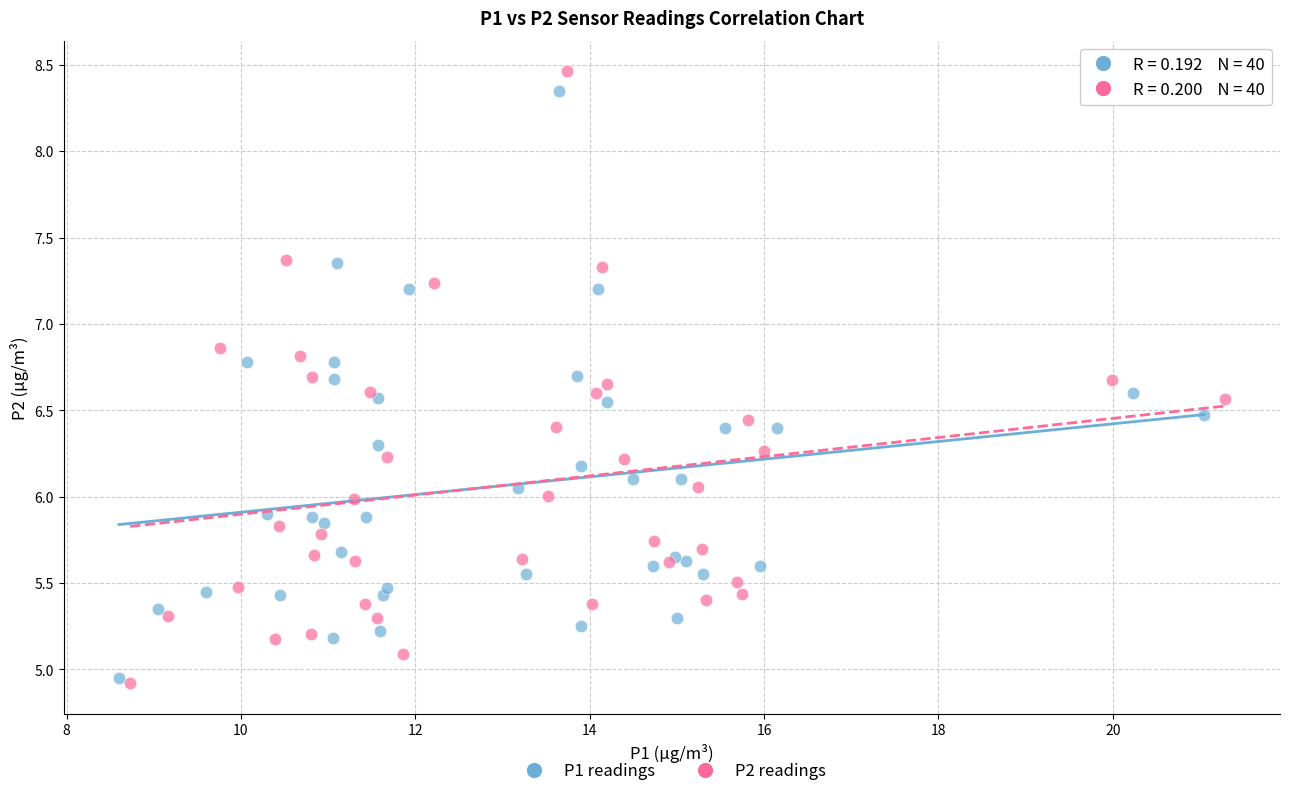

Which series has the widest spread of Y values?

P2 readings